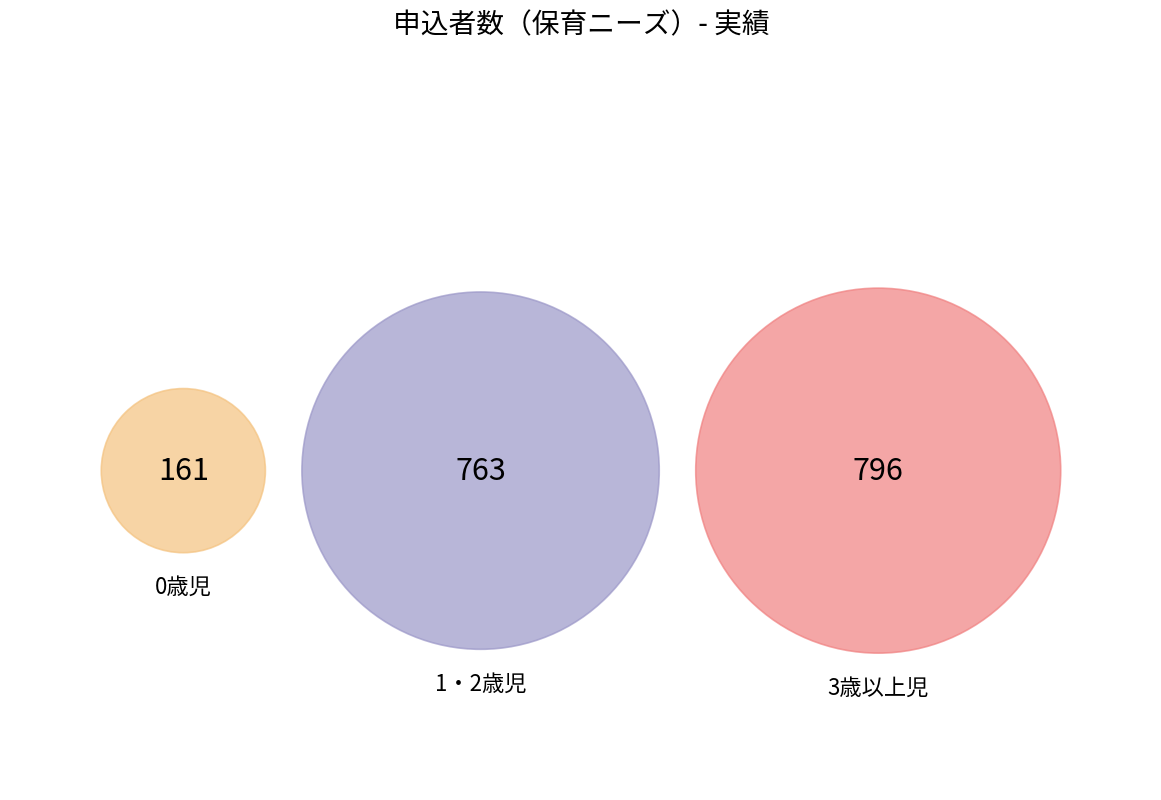

What is the ratio of the value at 0歳児 to the value at 3歳以上児?

0.2